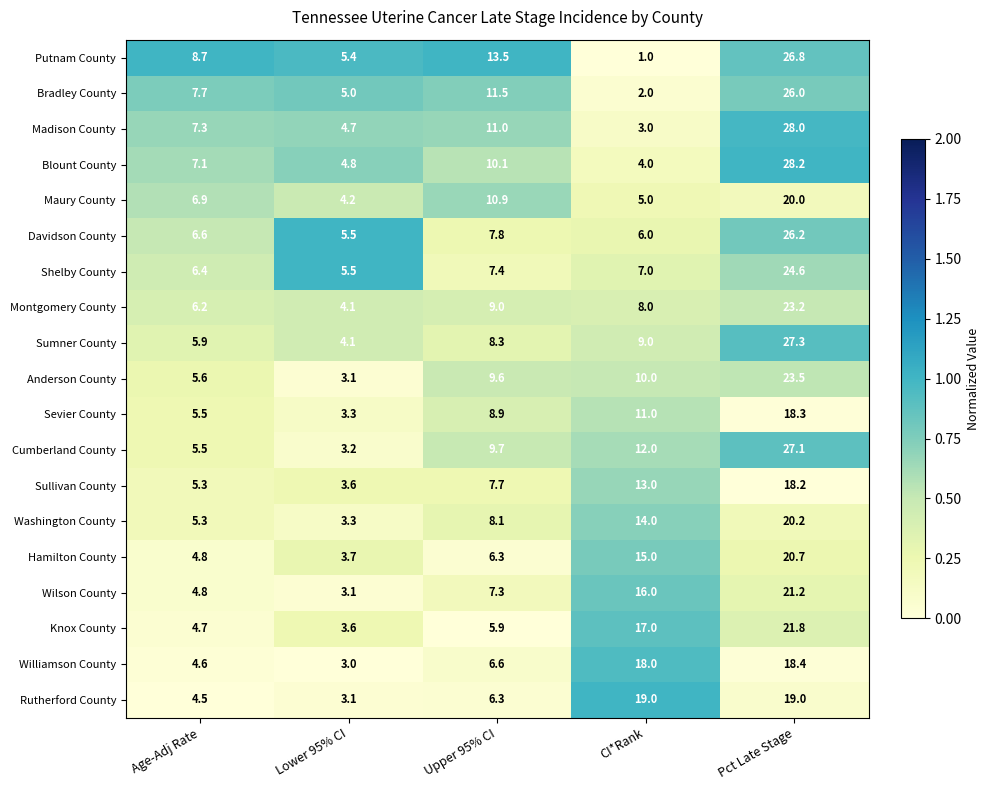

Rank the series by their maximum value, from highest to lowest.

Blount County, Madison County, Sumner County, Cumberland County, Putnam County, Davidson County, Bradley County, Shelby County, Anderson County, Montgomery County, Knox County, Wilson County, Hamilton County, Washington County, Maury County, Rutherford County, Williamson County, Sevier County, Sullivan County